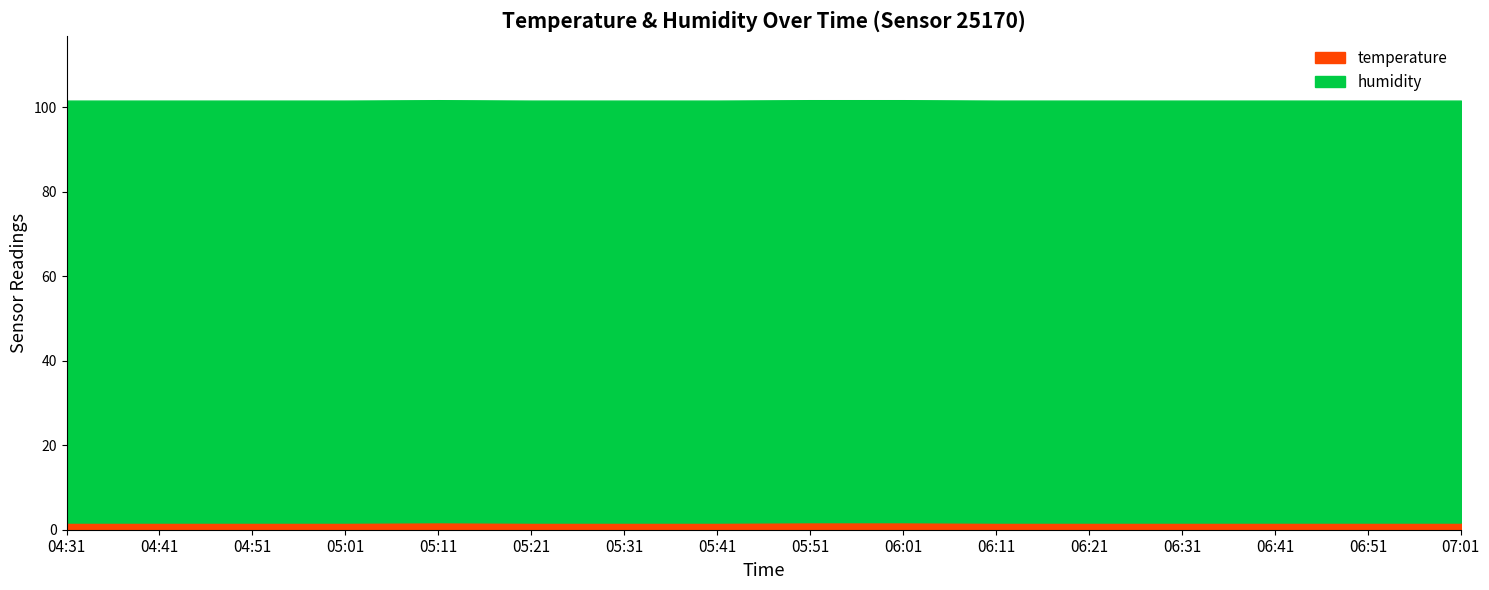

What is the maximum value shown in the chart?

99.9